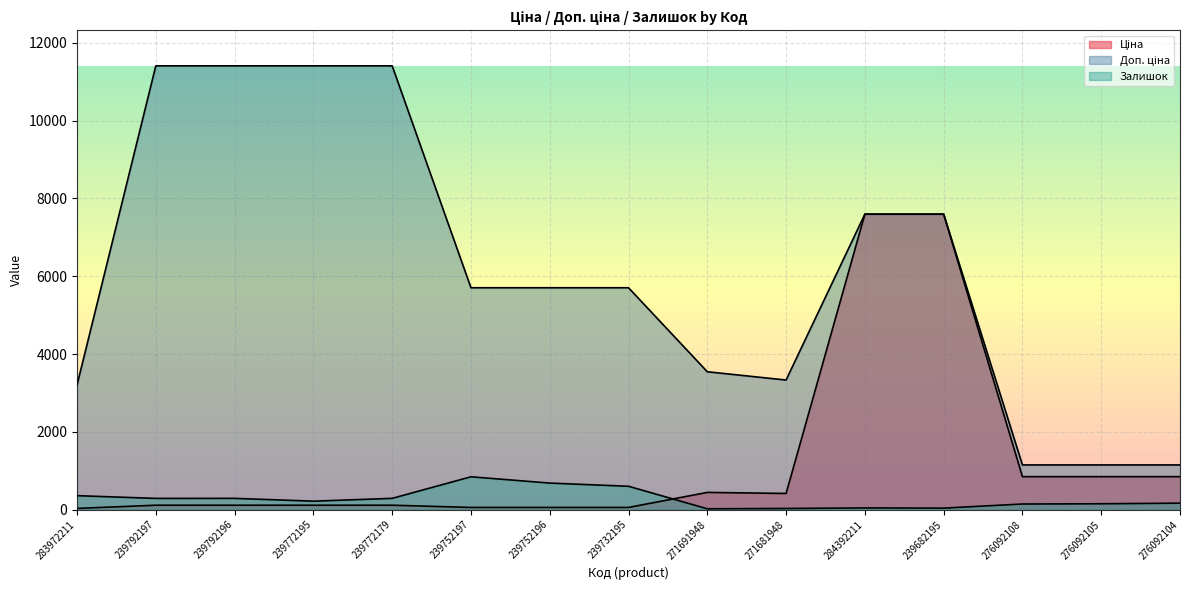

Is the value of Залишок at 239792197 greater than the value of Доп. ціна at 239752196?

No